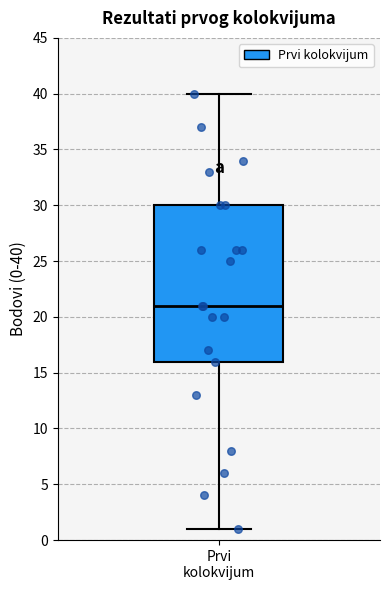

Where is the upper edge of the box for Prvi kolokvijum on the y-axis? The values are not printed on the chart, so give them approximately, as read against the axis.

30